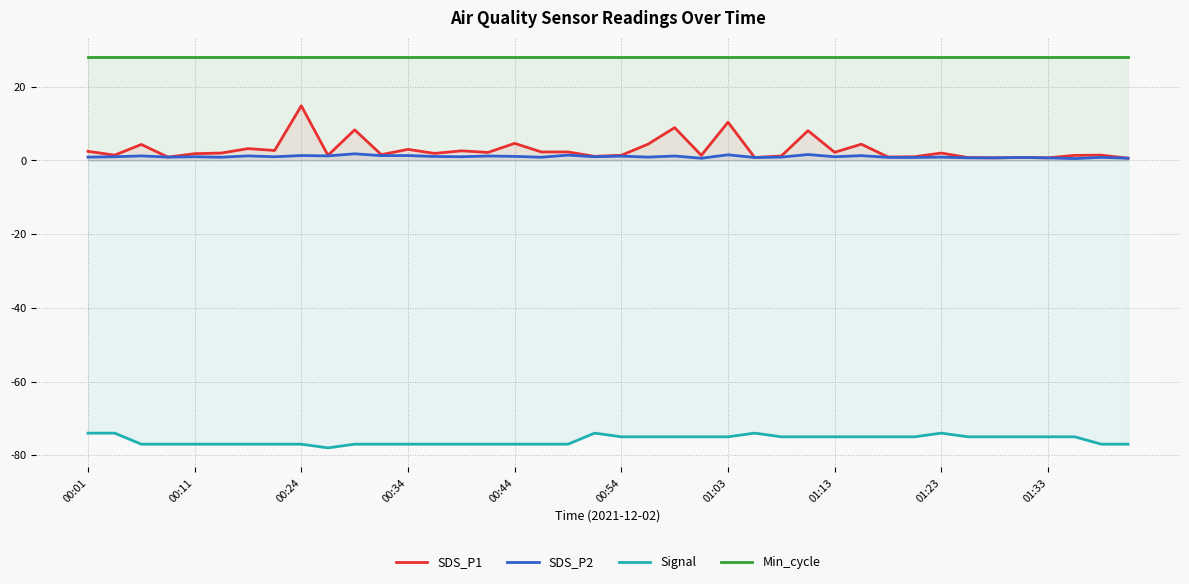

What is the maximum value shown in the chart?

28.0